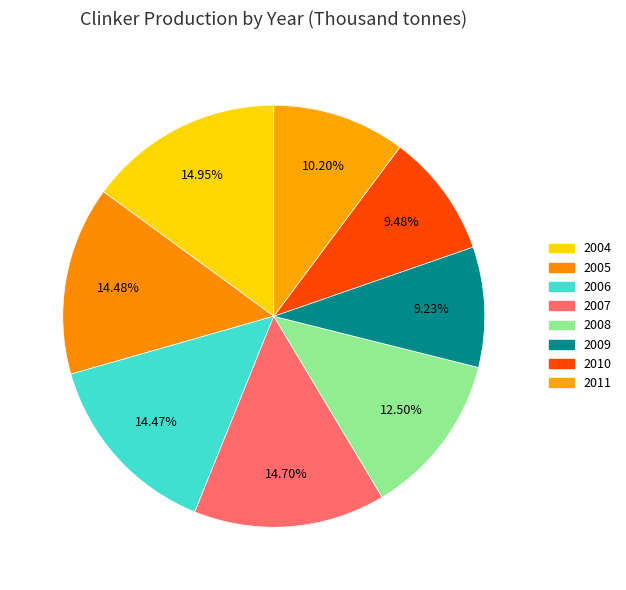

Count the number of slices in the pie.

8